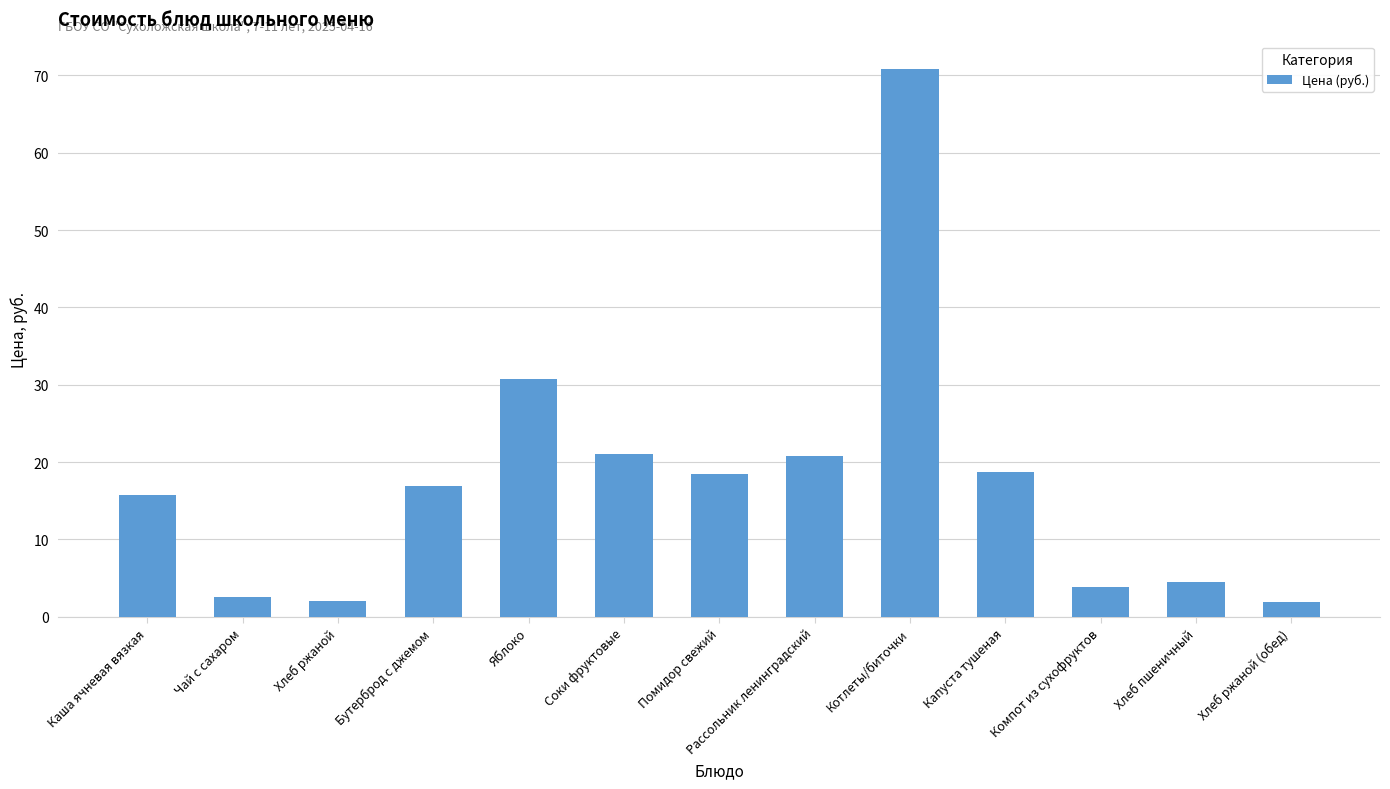

At which label is the value closest to 36?

Яблоко